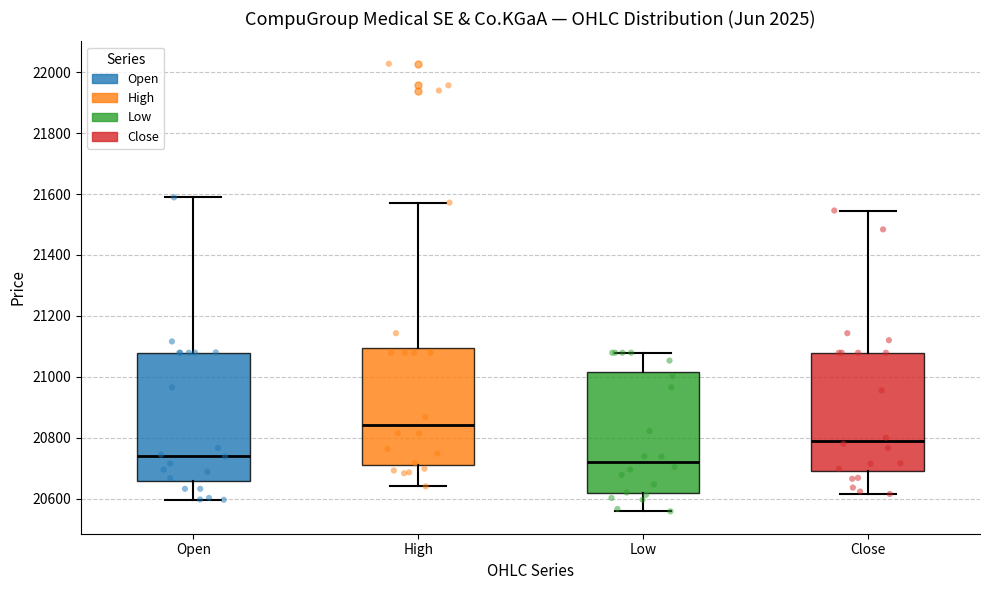

Which box's median line is the highest?

High